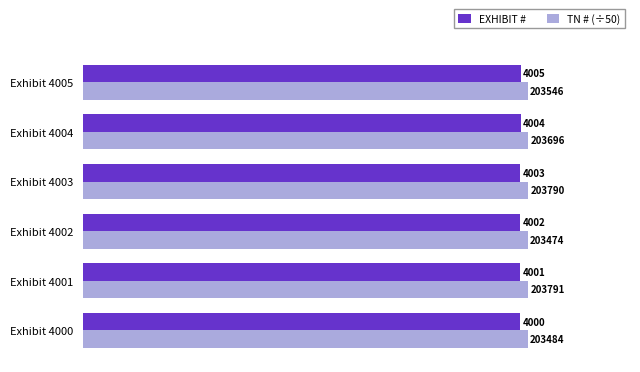

Which series has the widest spread of values?

TN # (÷50)